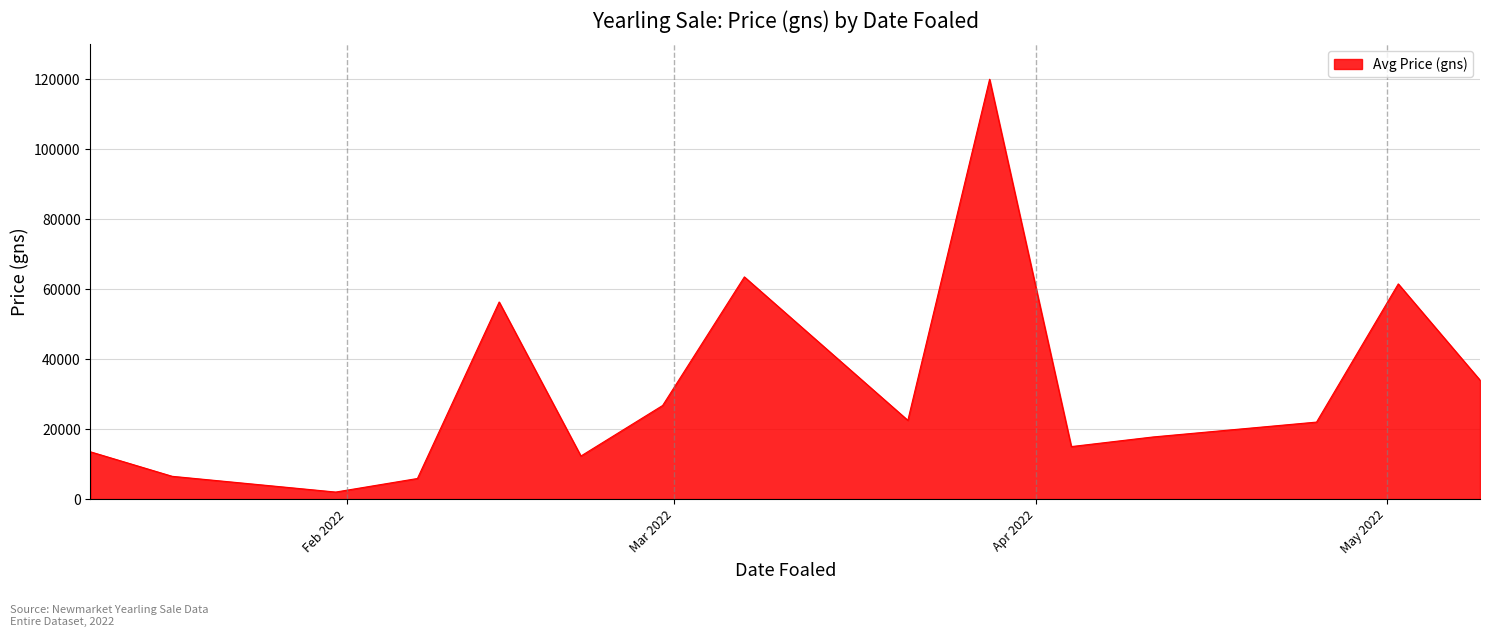

What is the difference between the maximum and minimum values?

118000.0